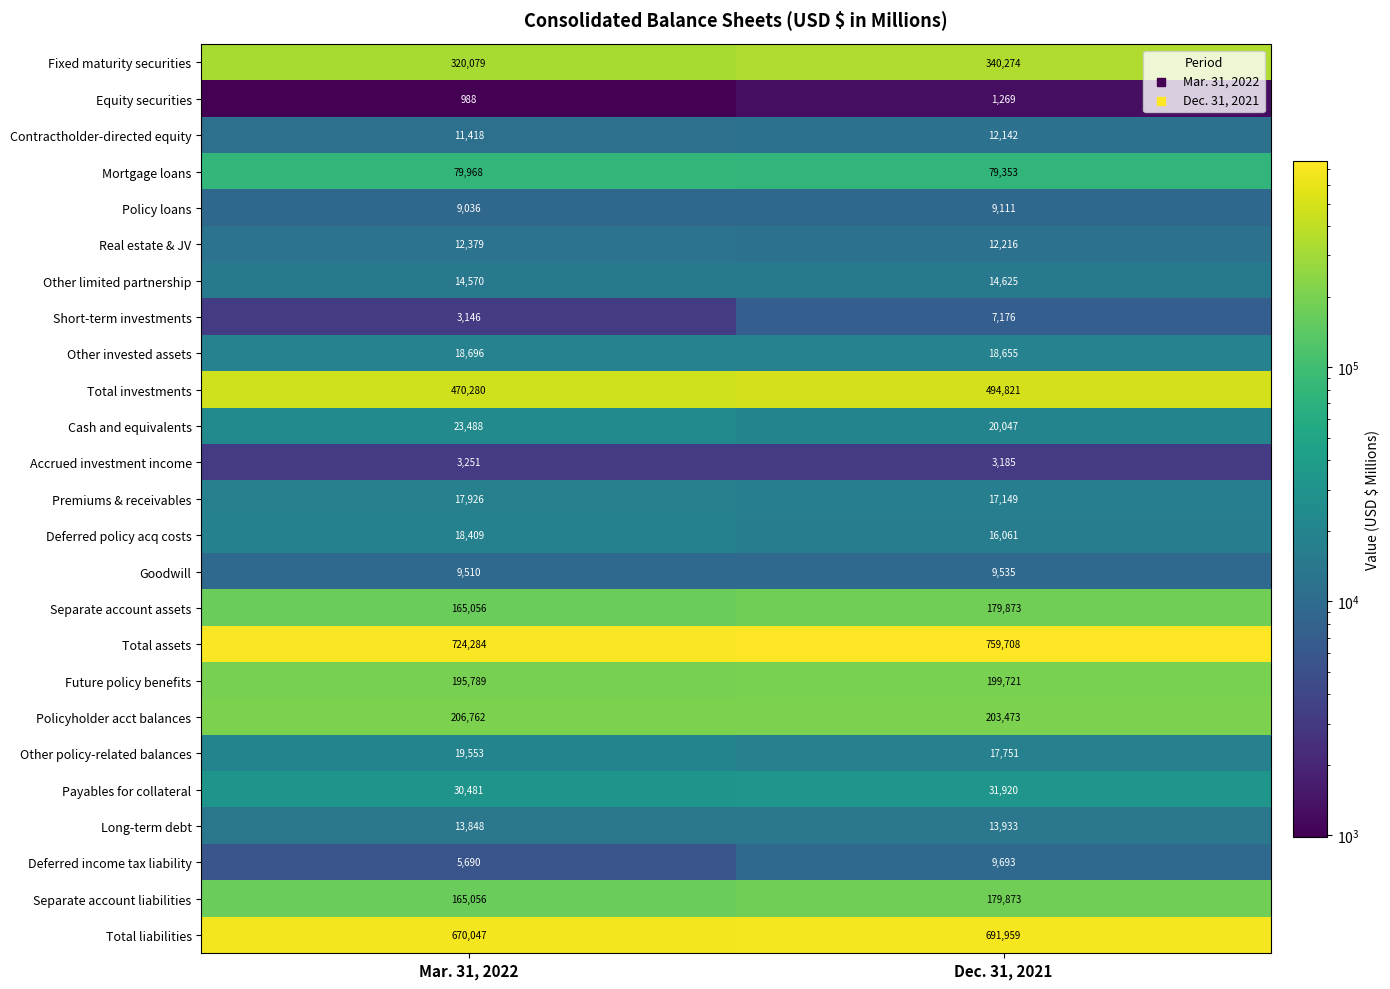

True or false: Other limited partnership has a value of 14625 at Dec. 31, 2021.

True